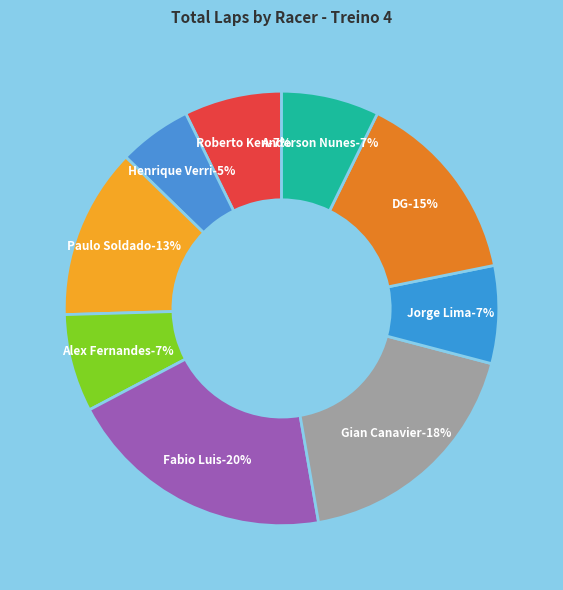

What percentage is the Henrique Verri slice, to the nearest percent?

5%